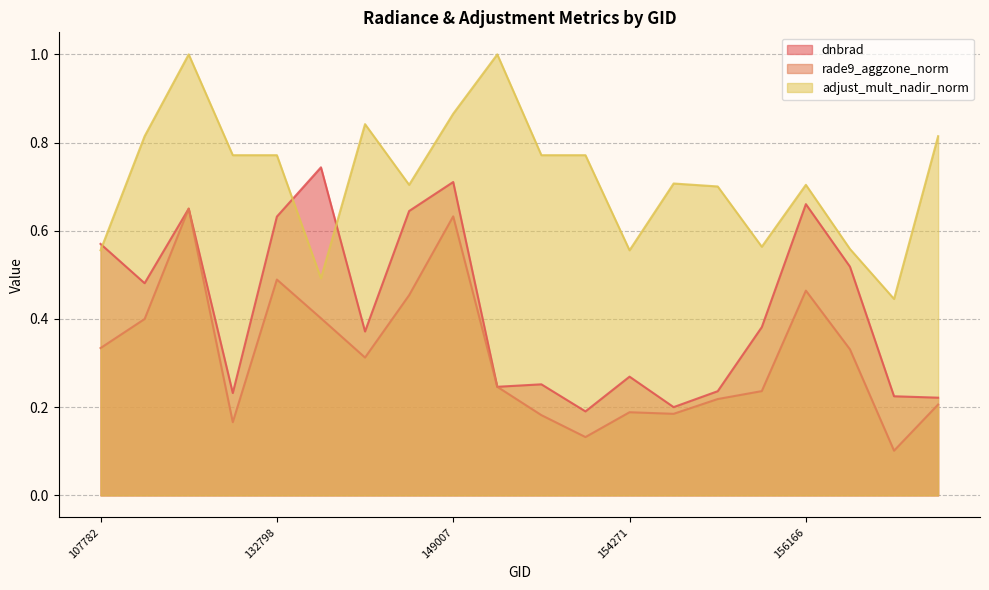

What is the average value of the rade9_aggzone_norm series?

0.3